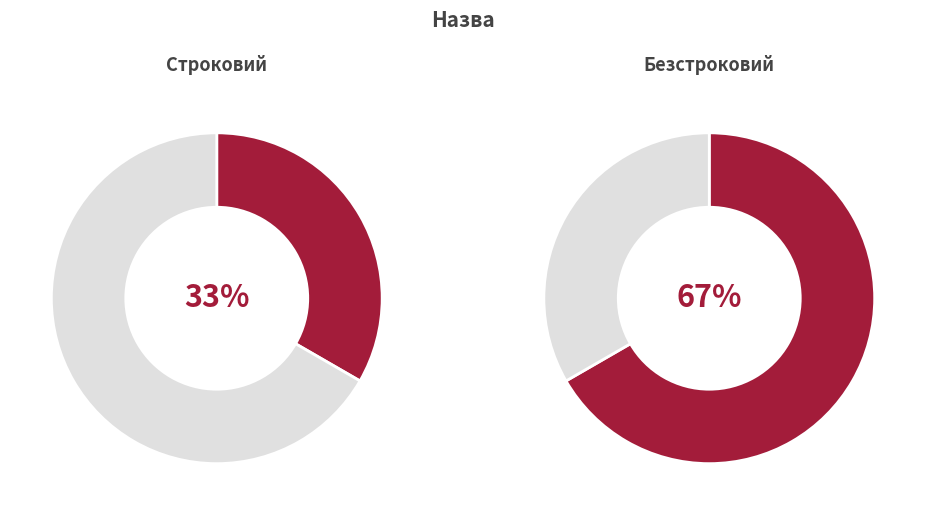

What is the majority slice?

Безстроковий